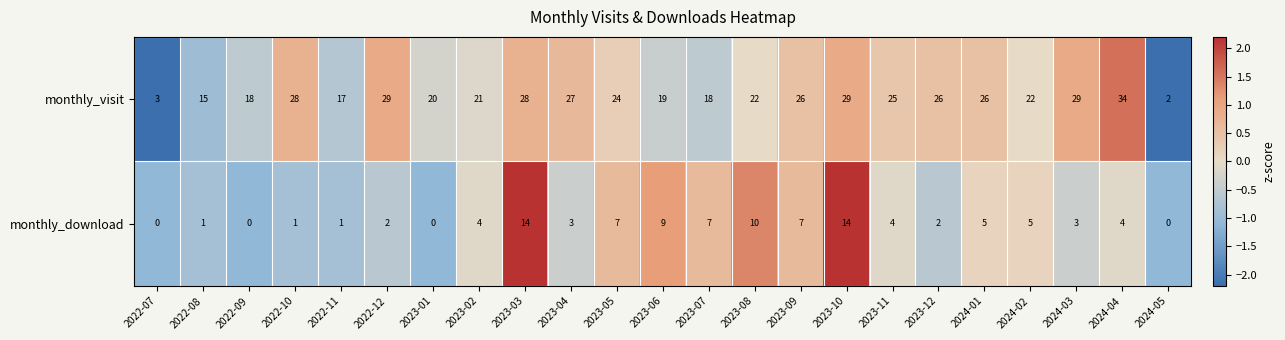

Where does the monthly_visit series first go above 24?

2022-10